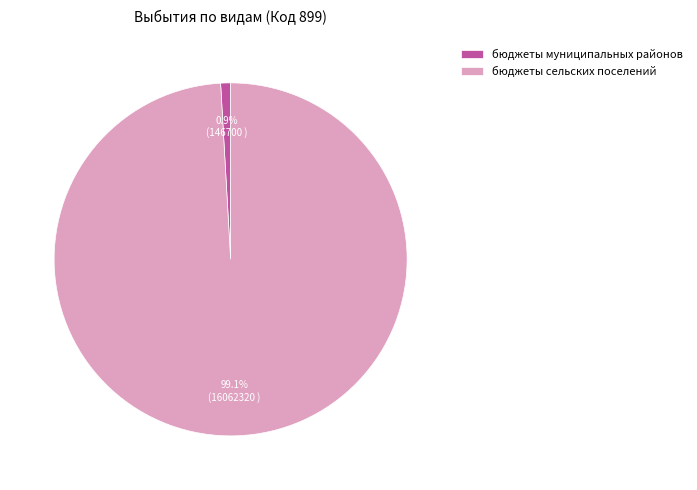

To the nearest percent, what is the difference between the бюджеты муниципальных районов and бюджеты сельских поселений slice percentages?

98%